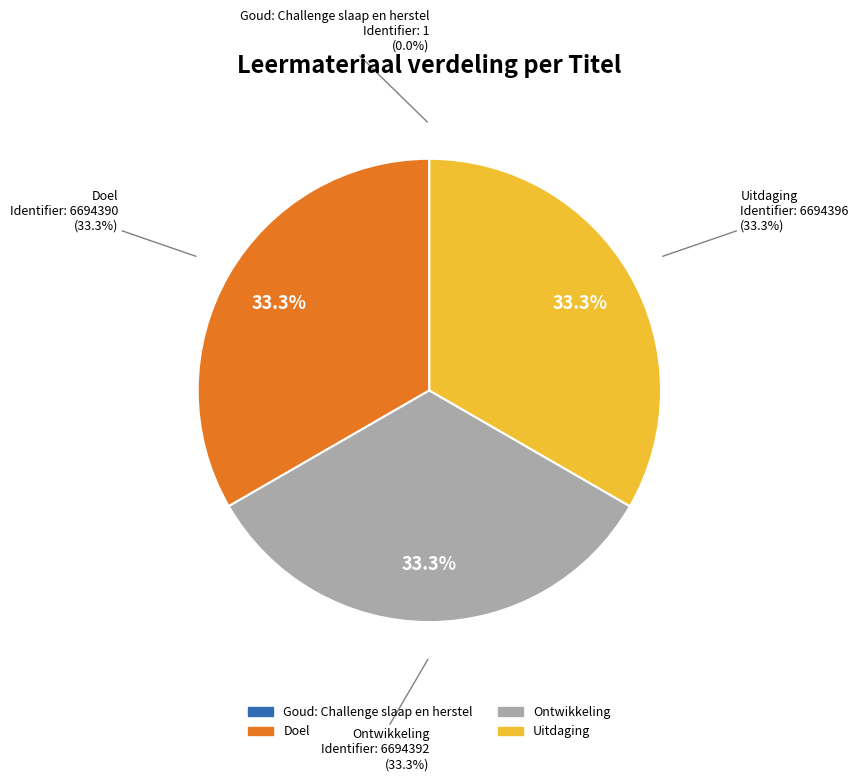

What is the total percentage of Uitdaging and Doel?

66.7%